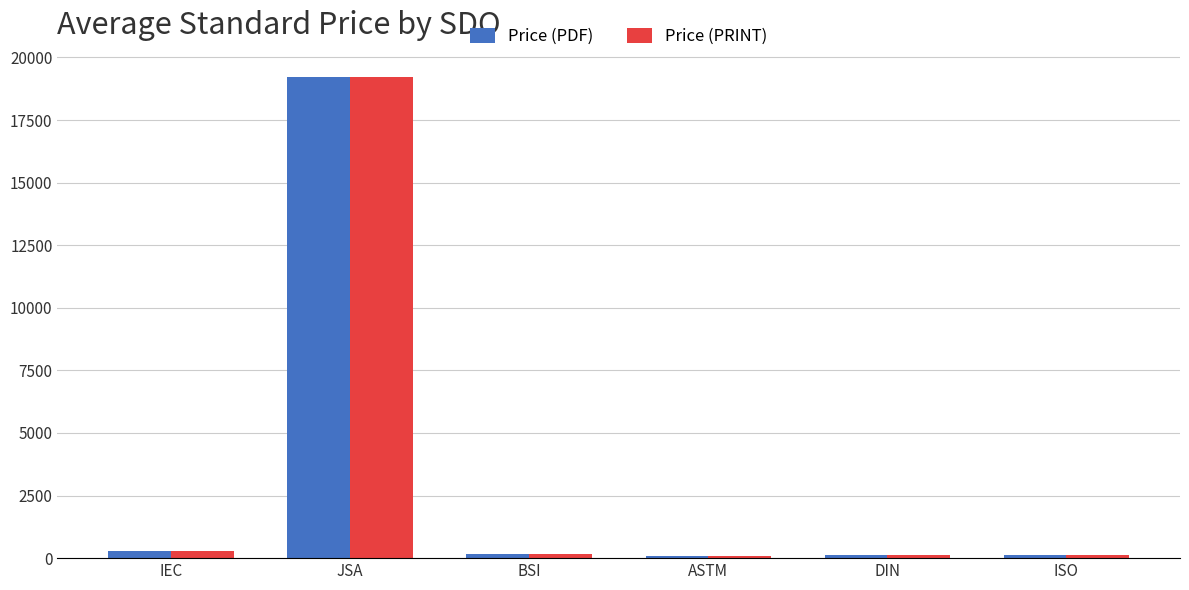

What is the average value of the Price (PDF) series?

3329.8